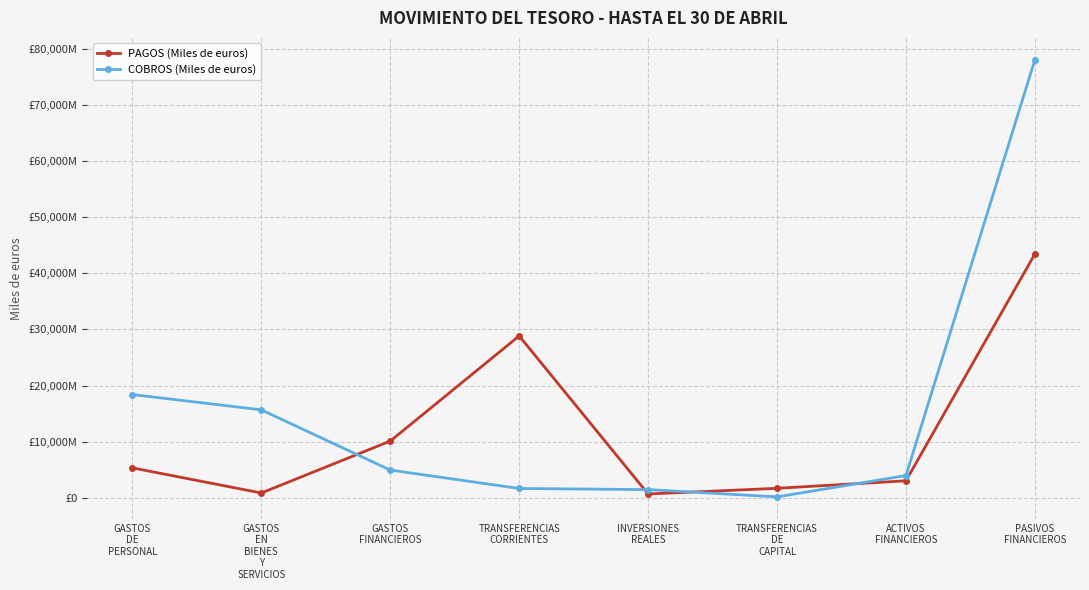

Which series has the largest total across all categories?

COBROS (Miles de euros)